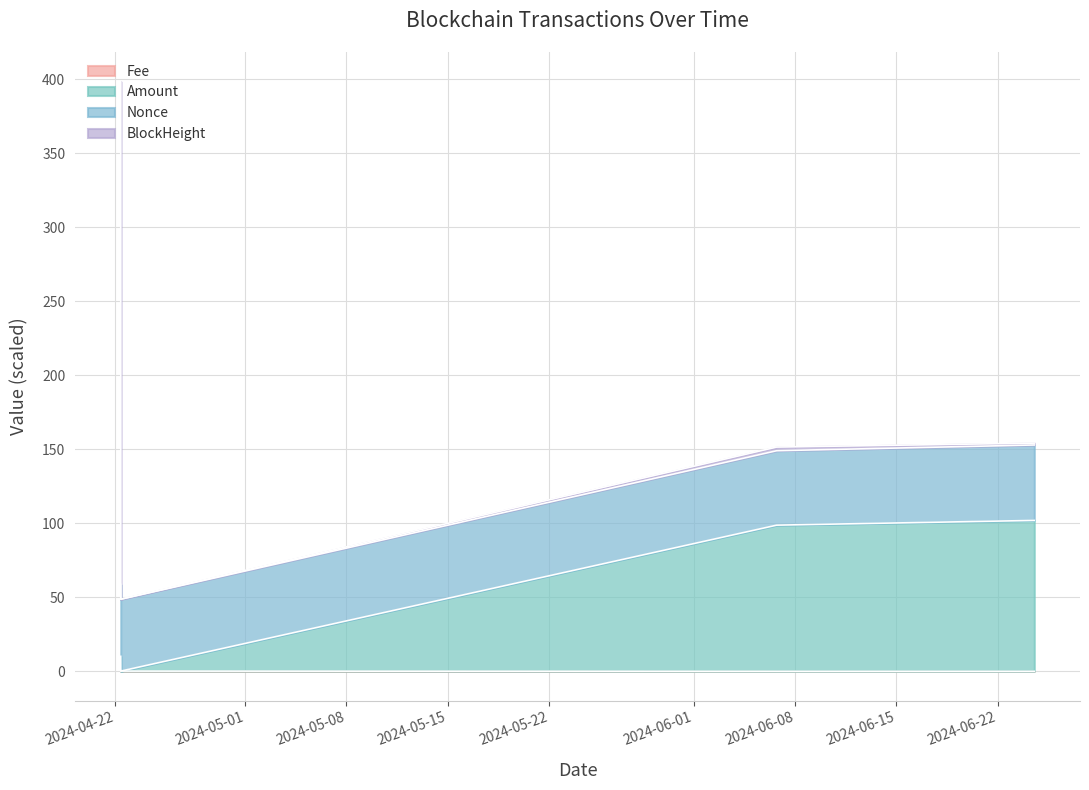

What is the label of the 1st point from the right?

2024-06-24 12:51